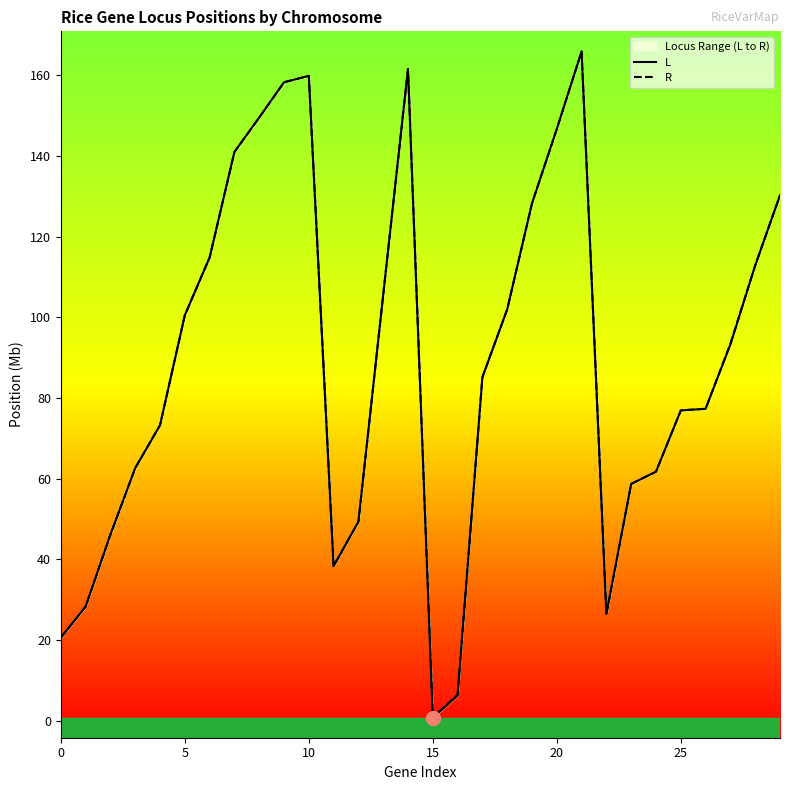

The L series shows 130.2 at 29. True or false?

True